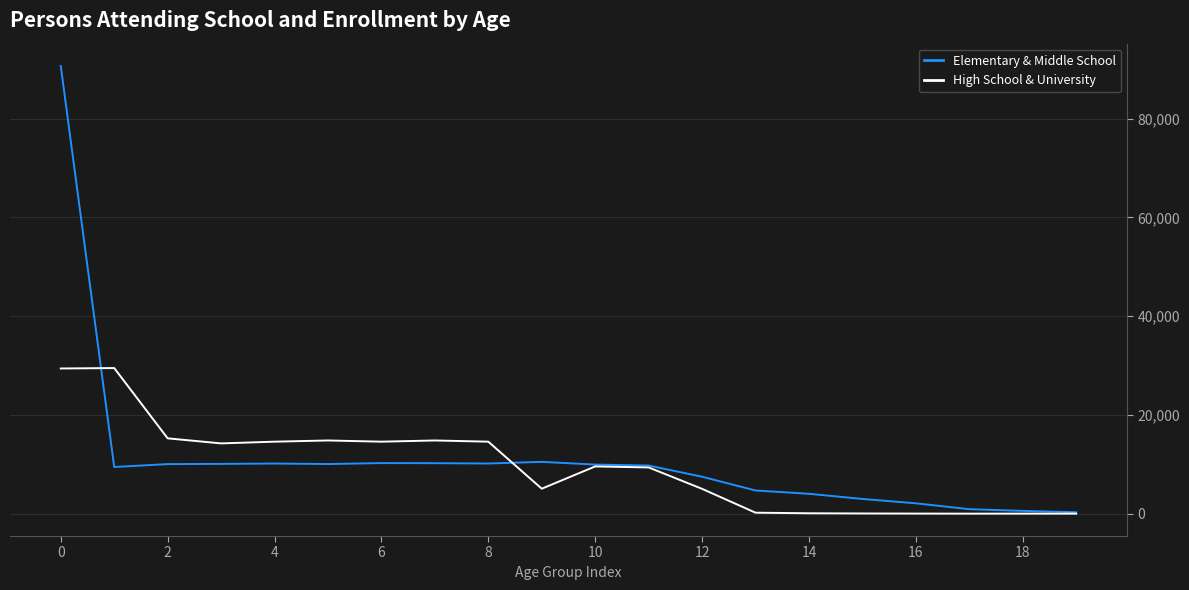

Rank the series by their maximum value, from highest to lowest.

Elementary & Middle School, High School & University